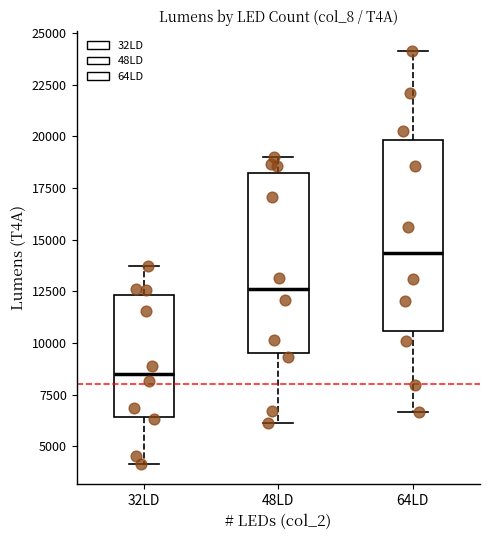

Which box's median line is the highest?

64LD